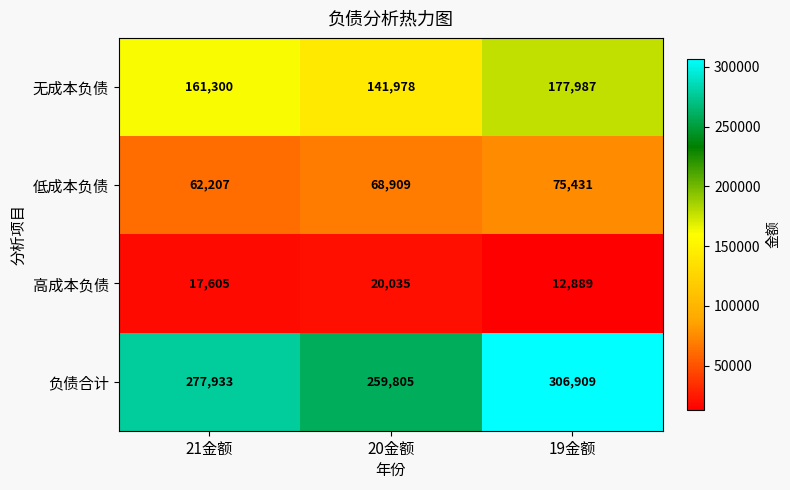

What is the average value of the 低成本负债 series?

68849